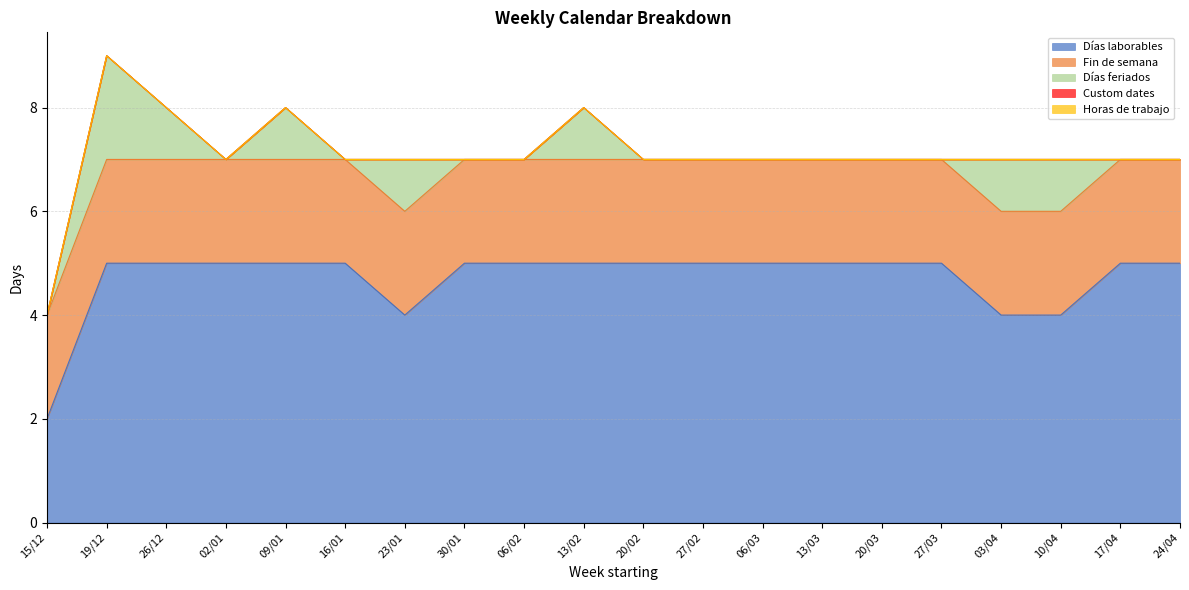

Is it true that Días feriados equals 0 at 10/04?

False